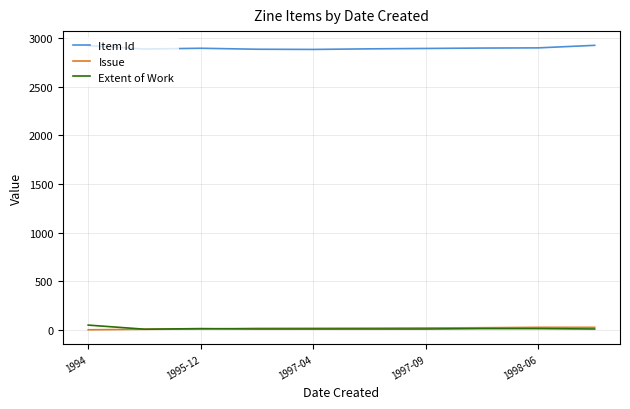

What is the maximum value shown in the chart?

2923